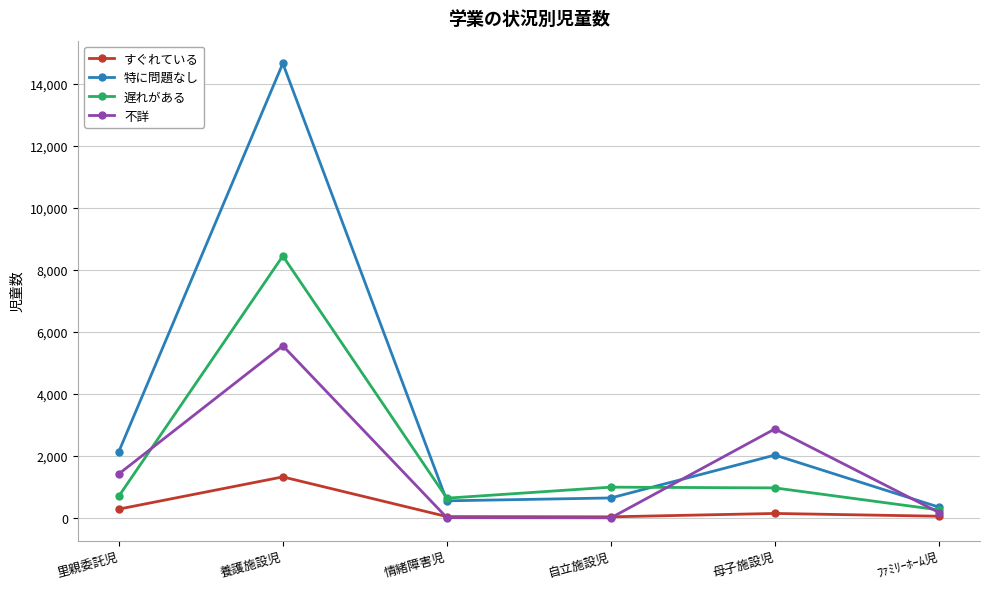

The value of 不詳 at 養護施設児 is 8196. True or false?

False